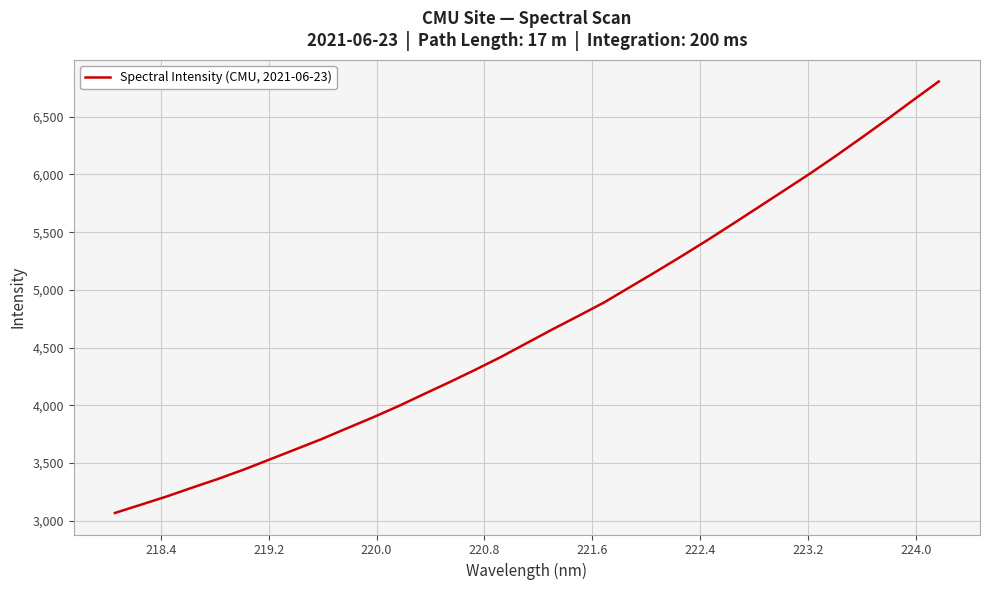

What is the minimum value shown in the chart?

3068.3